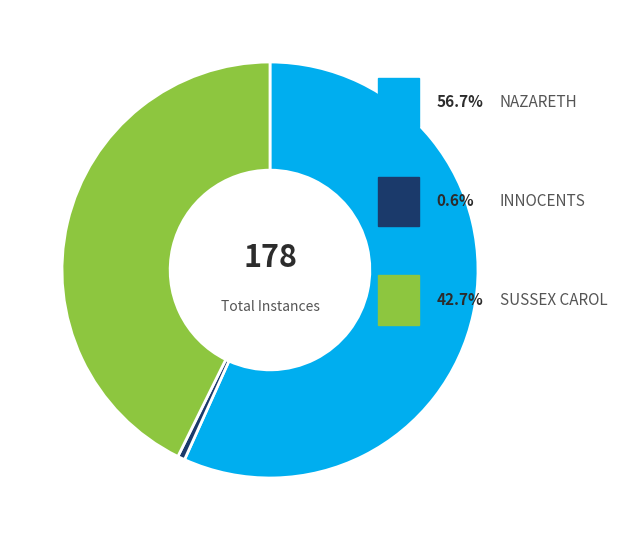

Is there a majority slice in this chart?

Yes